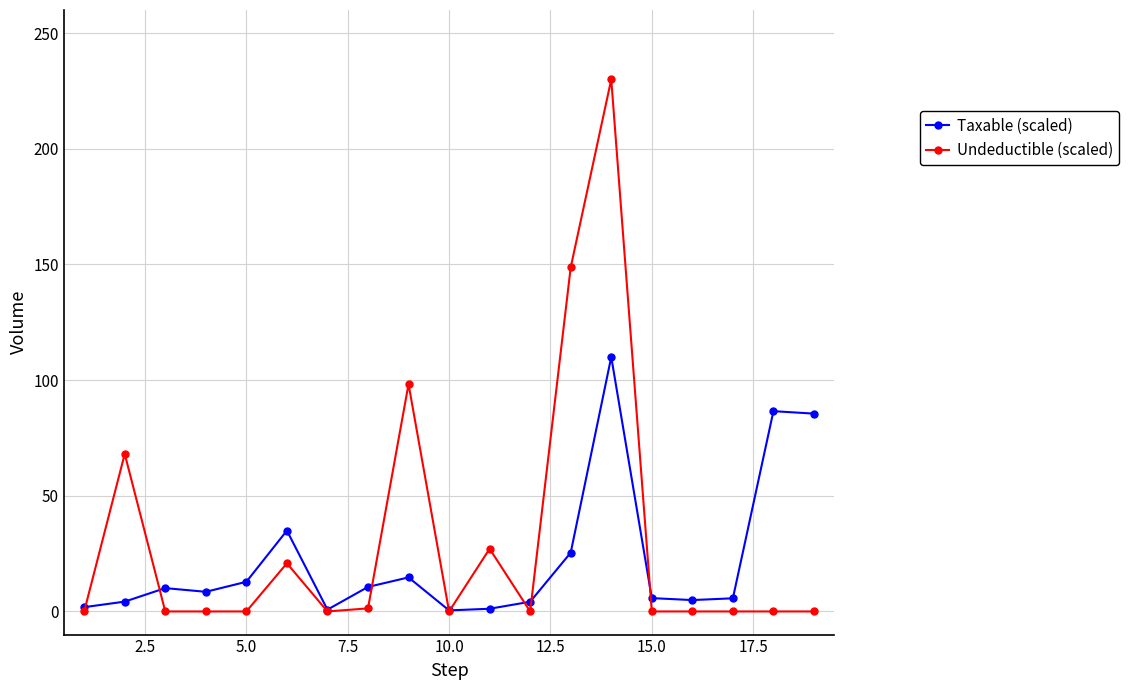

How many series are shown in this chart?

2